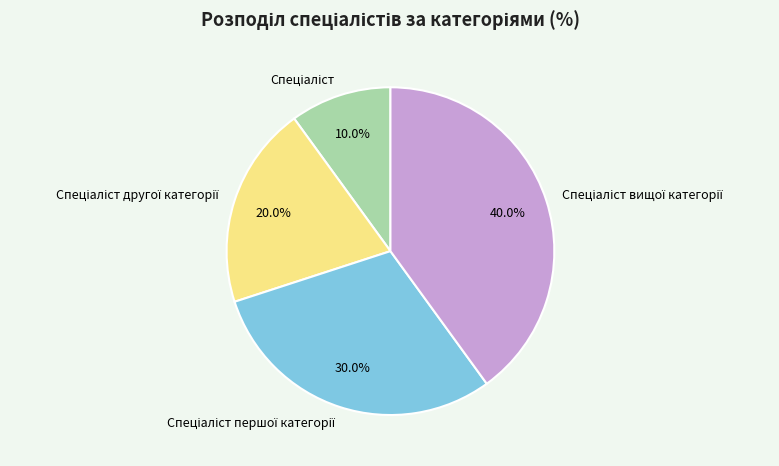

Is there a majority slice in this chart?

No